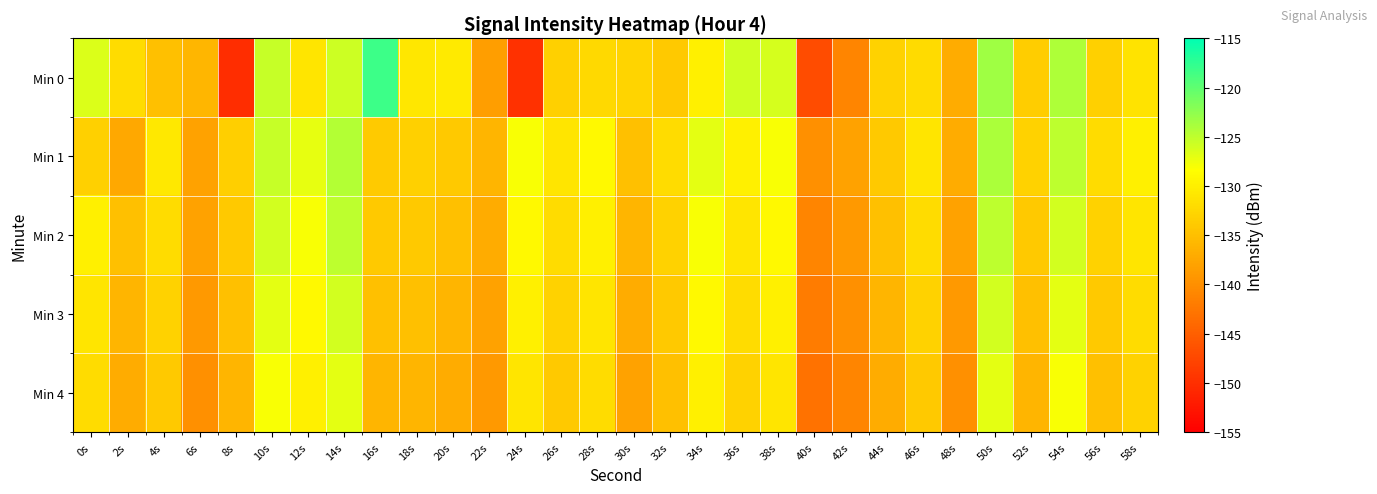

Rank the series at 6s from highest to lowest value.

Min 0, Min 1, Min 2, Min 3, Min 4